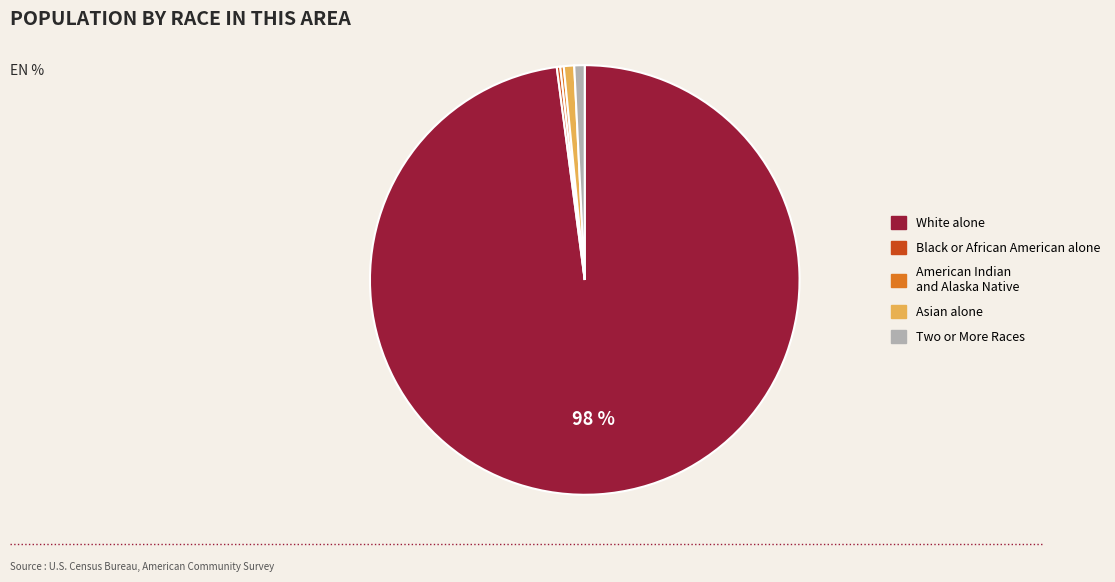

Is there any slice that represents more than half of the pie?

Yes